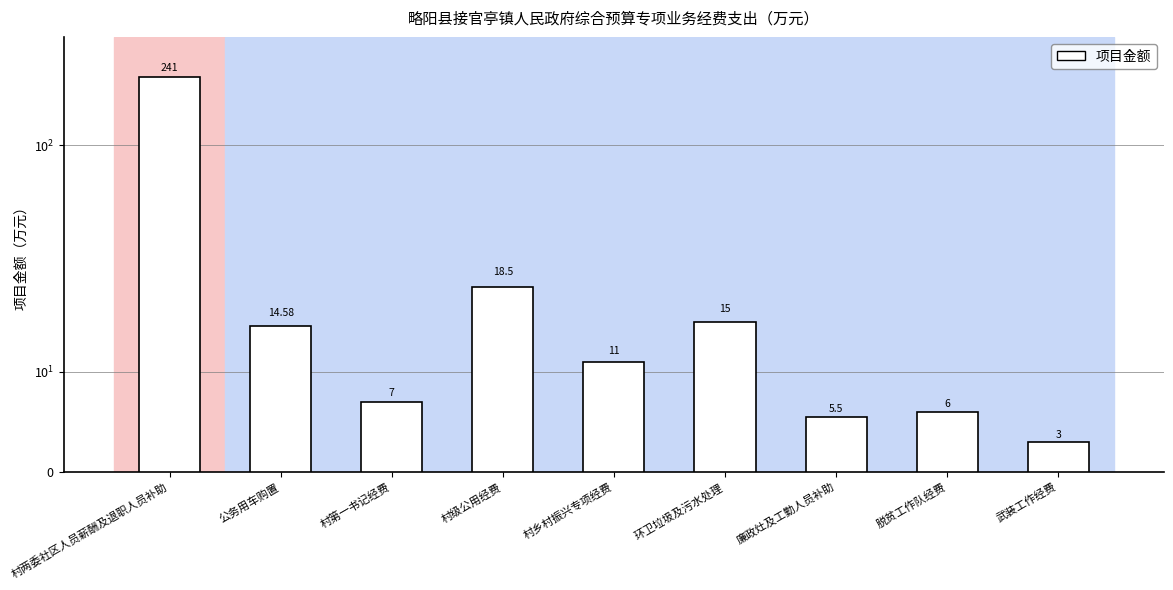

What is the label of the 4th bar from the right?

环卫垃圾及污水处理